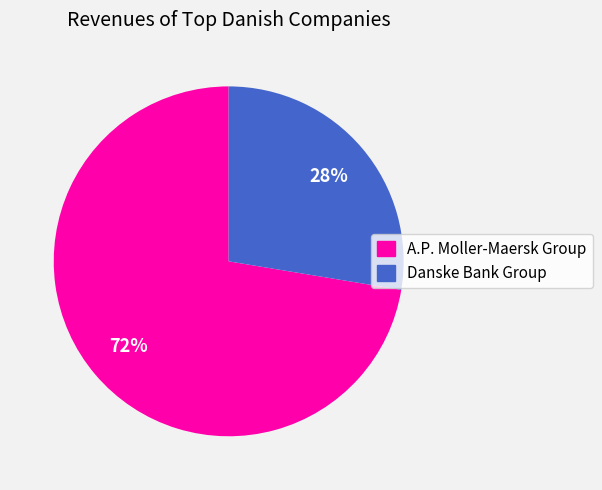

Combined, do A.P. Moller-Maersk Group and Danske Bank Group account for over 50%?

Yes